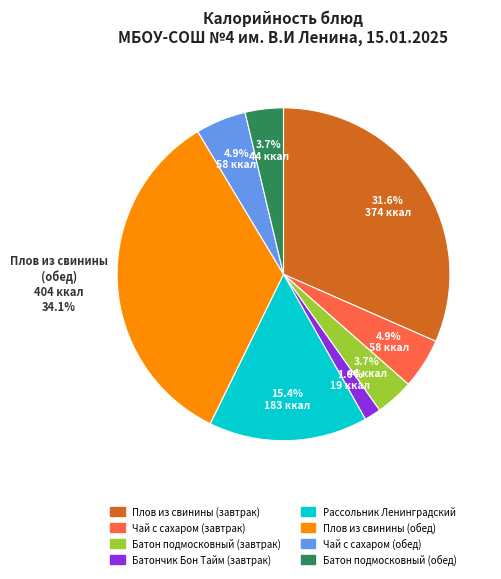

To the nearest percent, what percentage of the pie is Рассольник Ленинградский?

15%